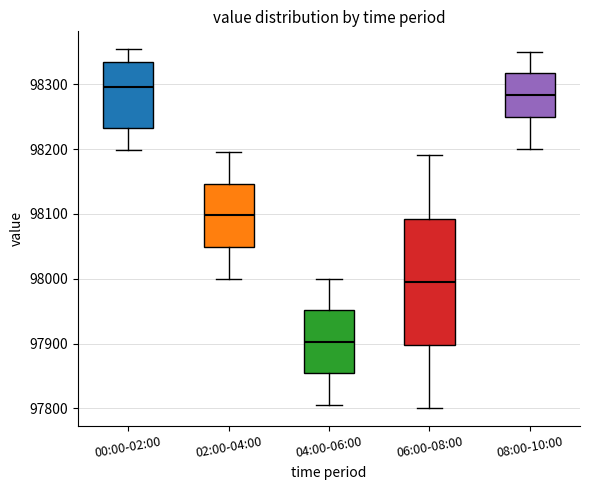

Which box has the highest median line?

00:00-02:00